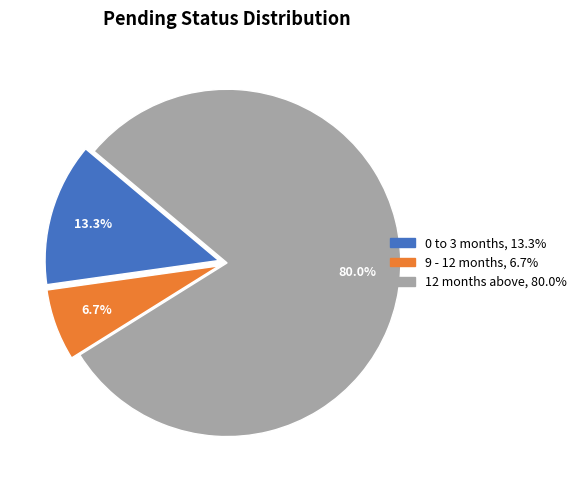

To the nearest percent, what percentage of the pie is 0 to 3 months?

13%